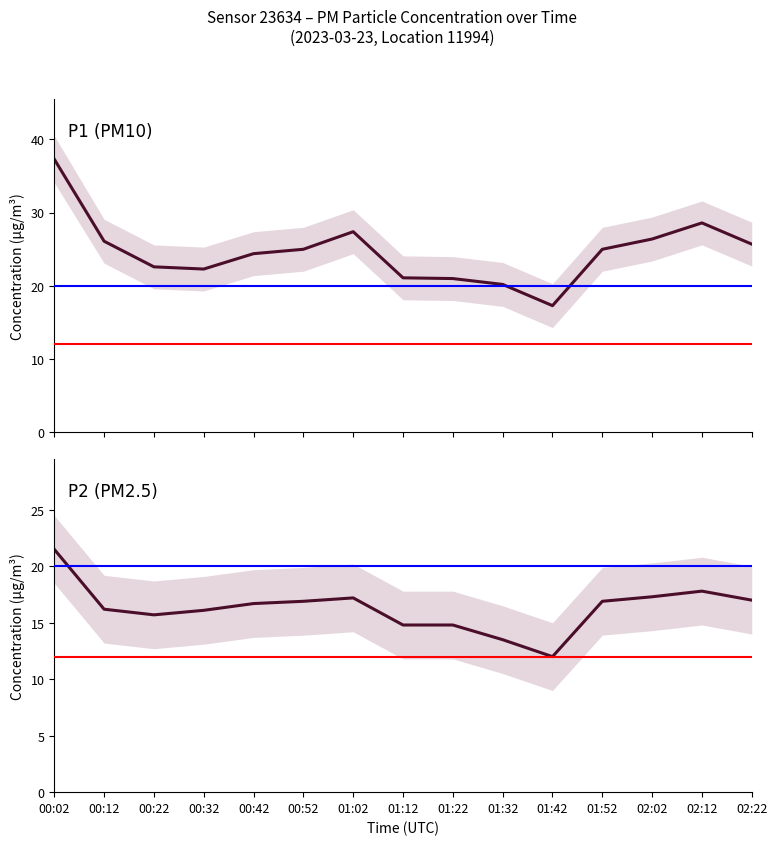

What is the highest value of the P1 series?

37.3